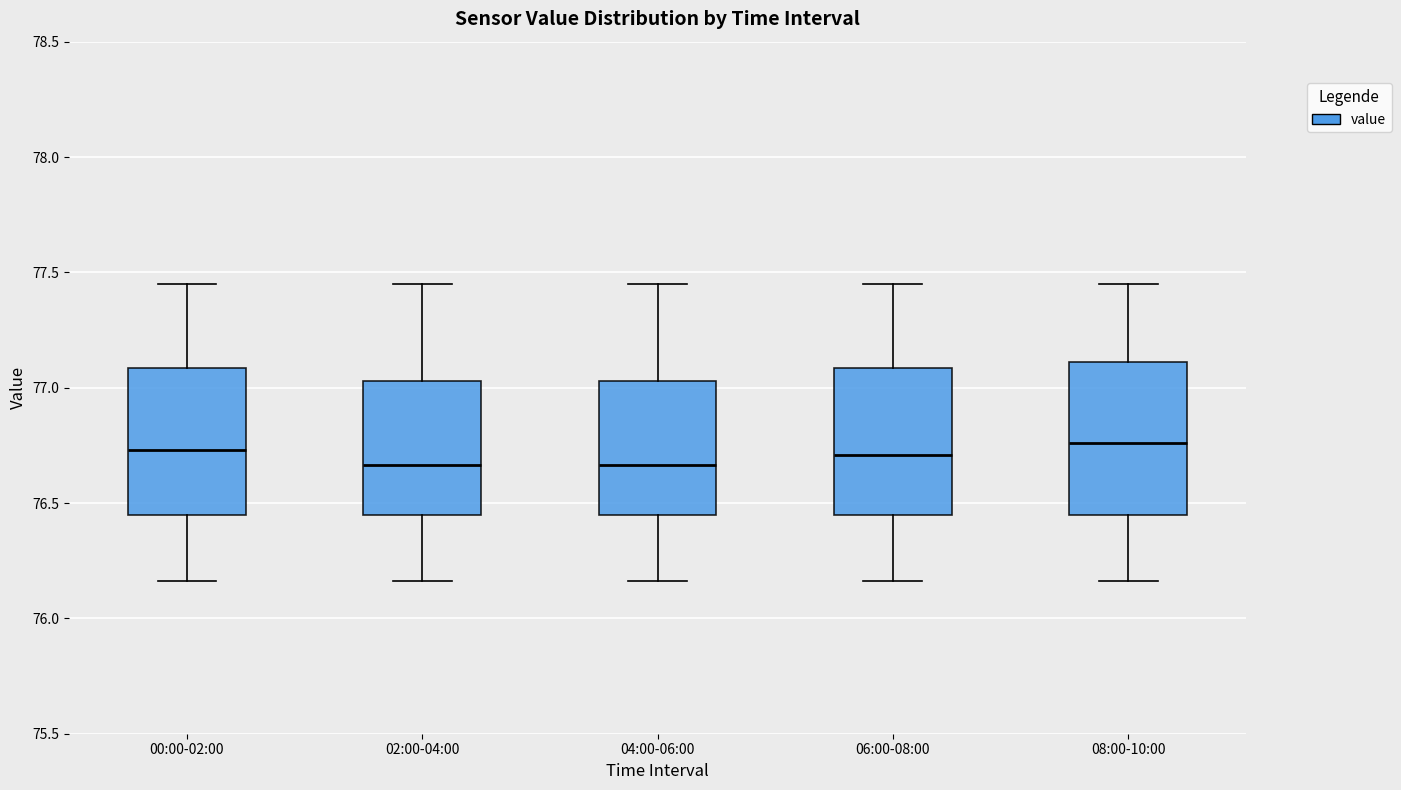

Reading left to right, transcribe this box plot: for each box, give where its median line is, the range the box spans, and where its two whiskers end, as read against the y-axis. The values are not printed on the chart, so give them approximately, as read against the axis.

00:00-02:00: median 76.75, box 76.45 to 77.10, whiskers 76.15 to 77.45
02:00-04:00: median 76.65, box 76.45 to 77.05, whiskers 76.15 to 77.45
04:00-06:00: median 76.65, box 76.45 to 77.05, whiskers 76.15 to 77.45
06:00-08:00: median 76.70, box 76.45 to 77.10, whiskers 76.15 to 77.45
08:00-10:00: median 76.75, box 76.45 to 77.10, whiskers 76.15 to 77.45